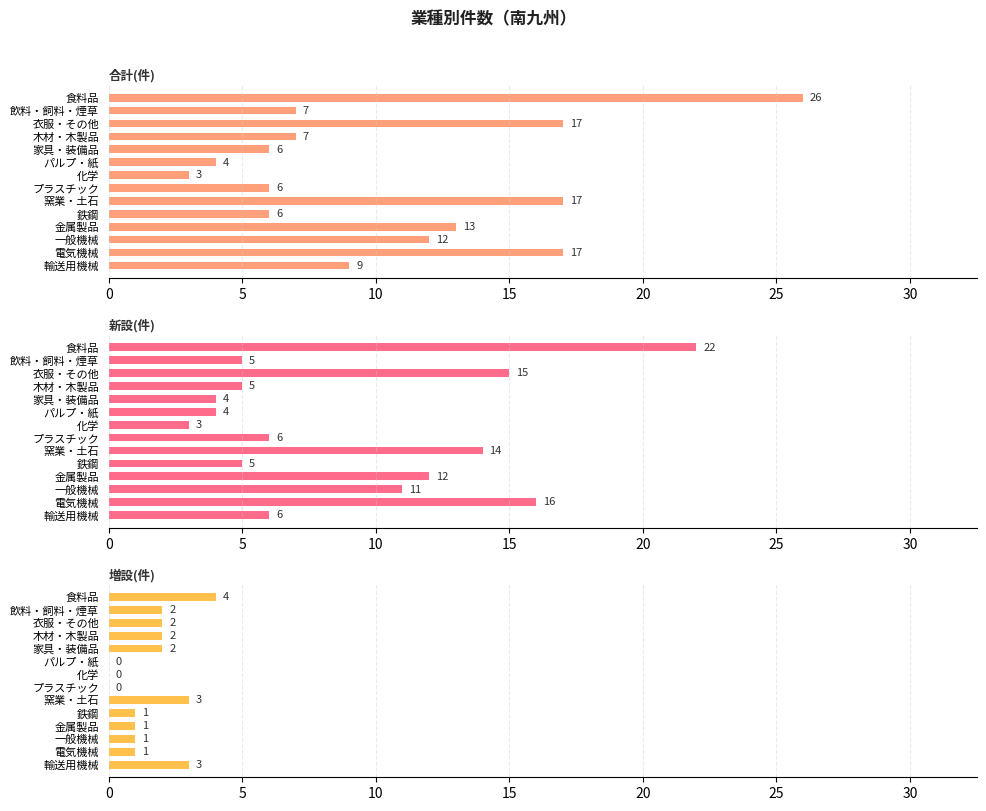

What is the approximate value of 合計(件) at 衣服・その他?

17